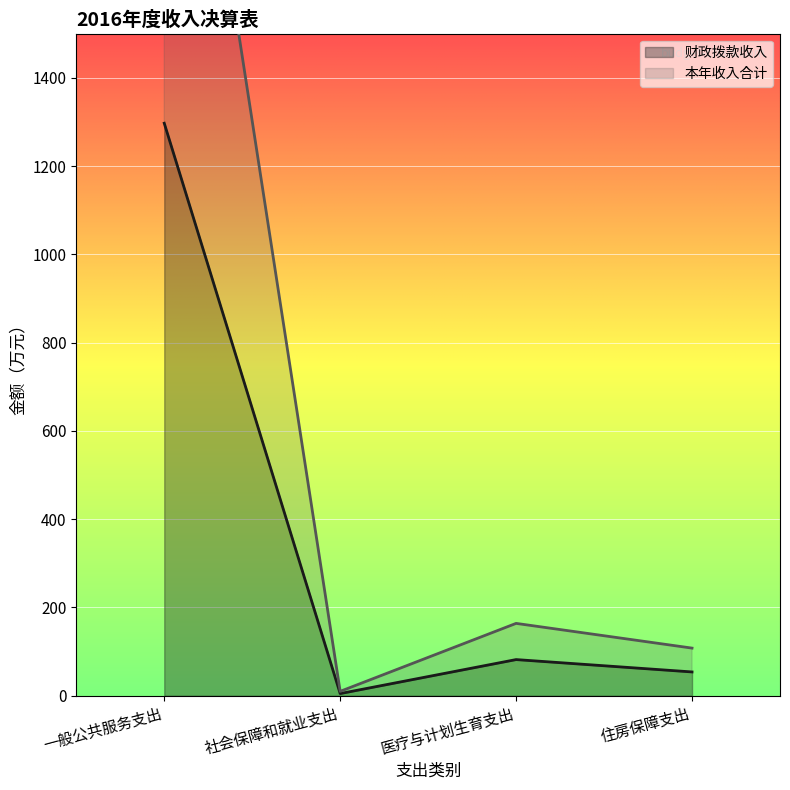

What is the minimum value shown in the chart?

5